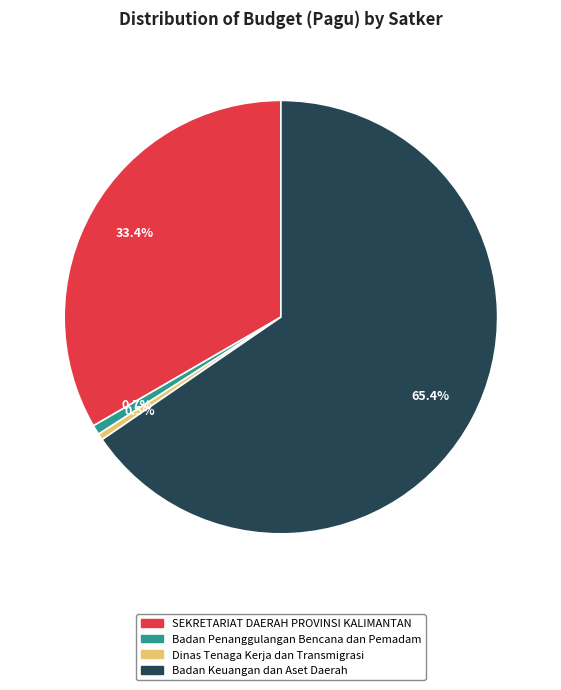

Does Badan Keuangan dan Aset Daerah account for over 50% of the chart?

Yes